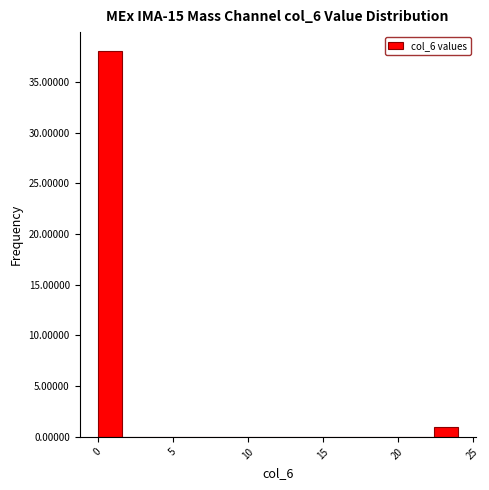

Around what value on the x-axis is the tallest bar? Give the approximate position of its centre, as read against the axis.

1.0